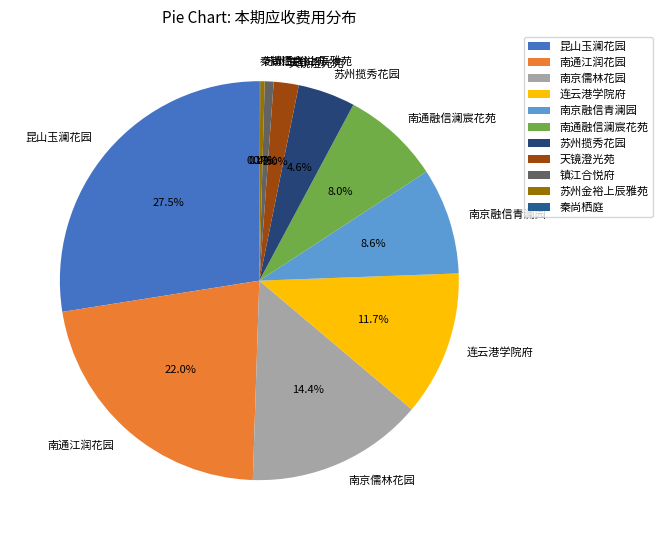

Is 镇江合悦府 the majority of the pie?

No